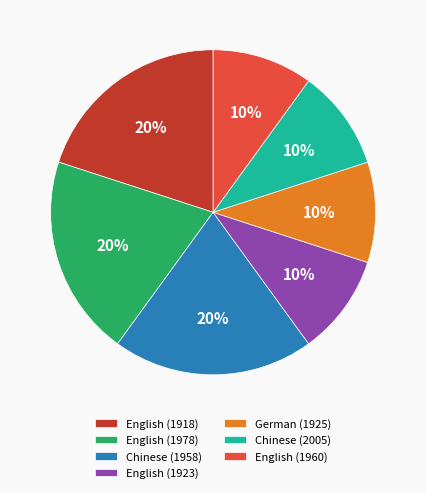

True or false: English (1918) accounts for 20% of the total.

True